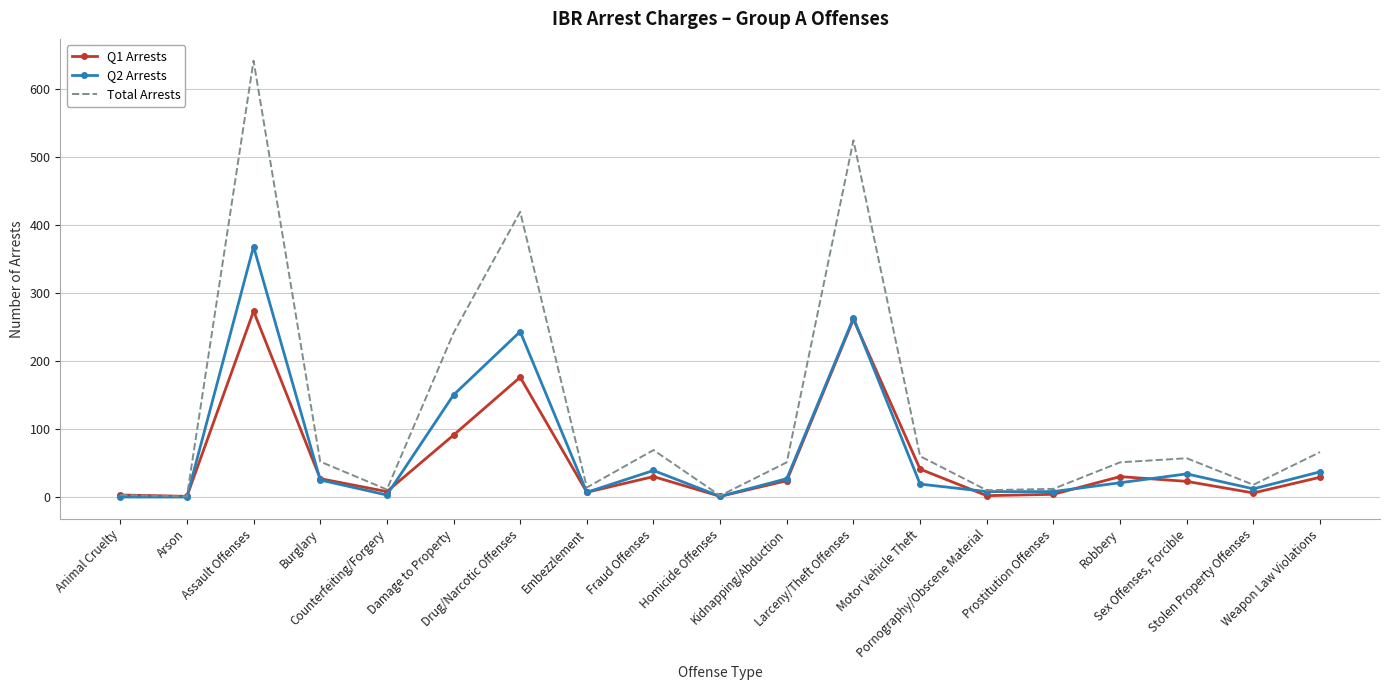

What is the average value of the Total Arrests series?

121